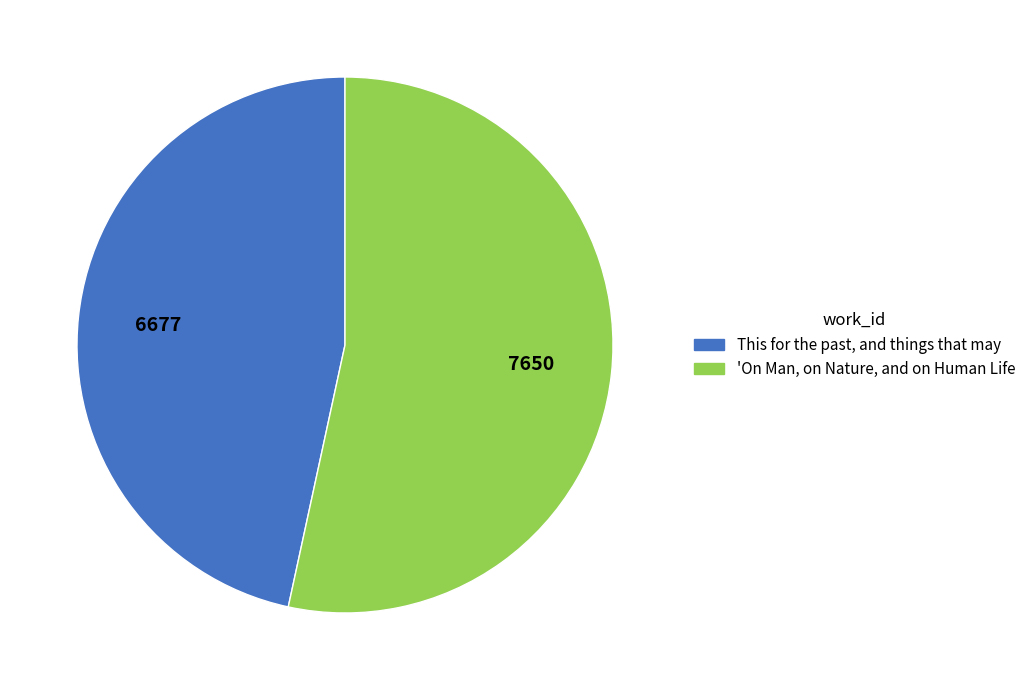

Is the sum of 'On Man, on Nature, and on Human Life and This for the past, and things that may greater than half?

Yes